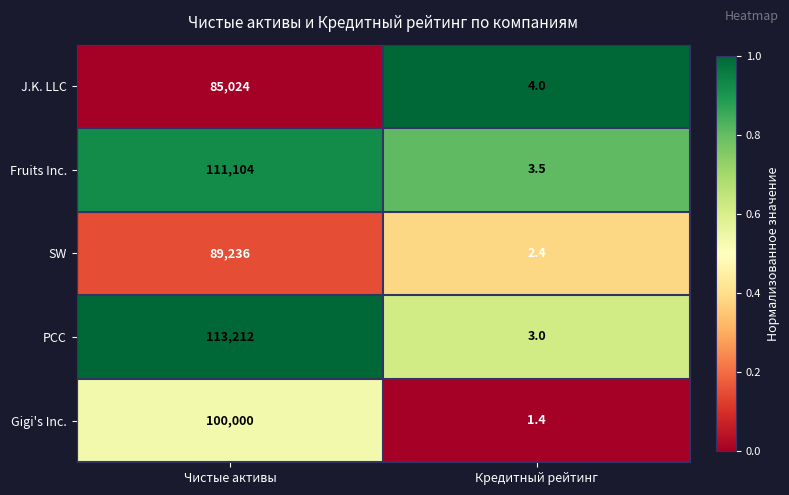

How many distinct data groups are displayed?

5